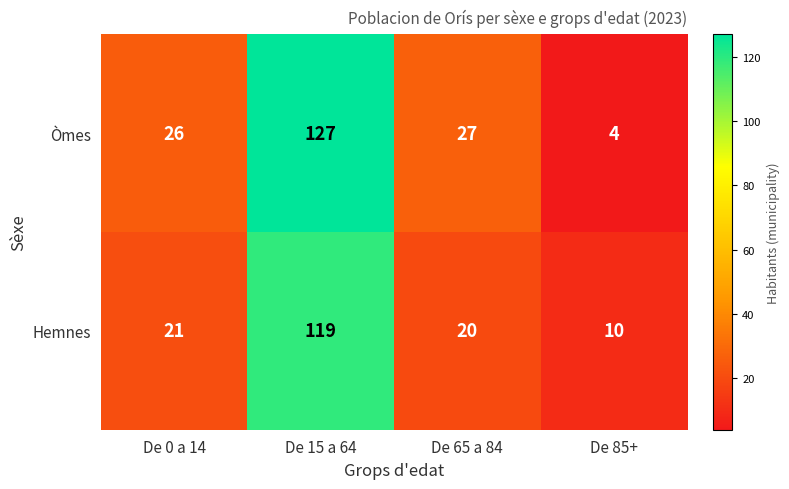

List the series in order of their overall mean, highest first.

Òmes, Hemnes